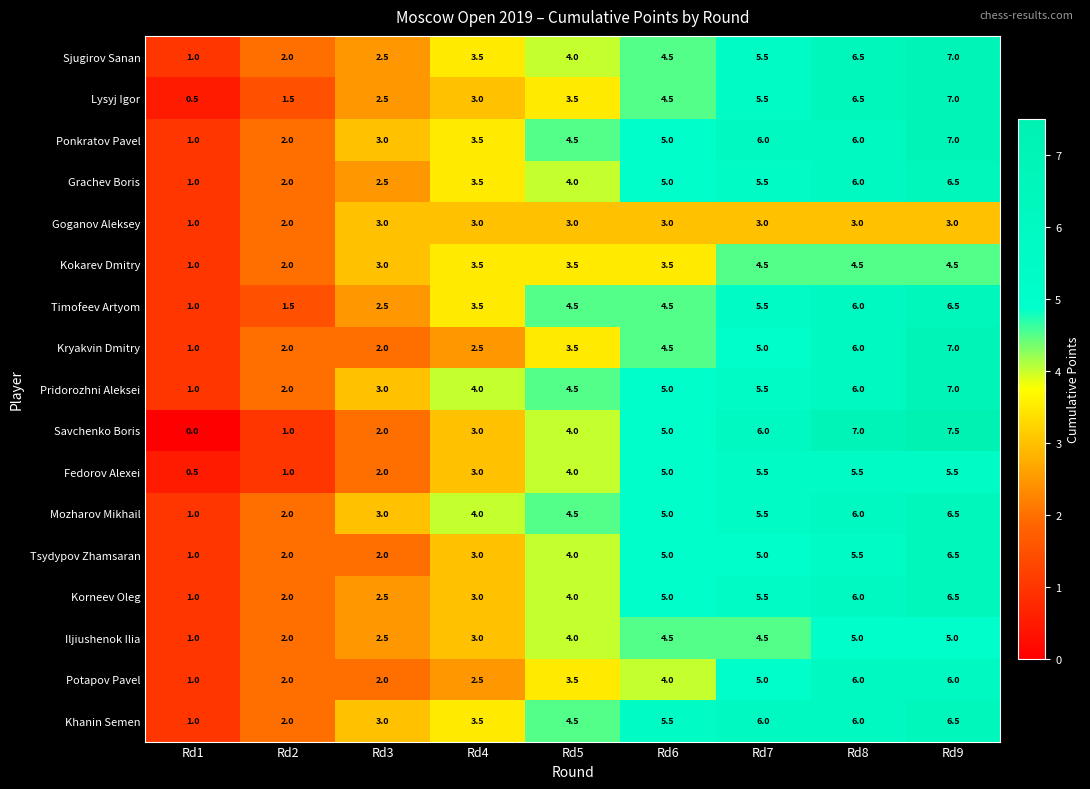

How many categories are shown in the chart?

9